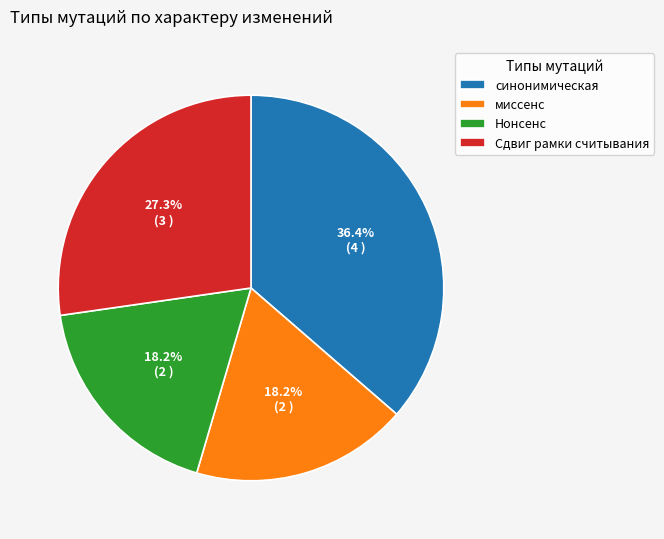

How many slices are in this pie chart?

4